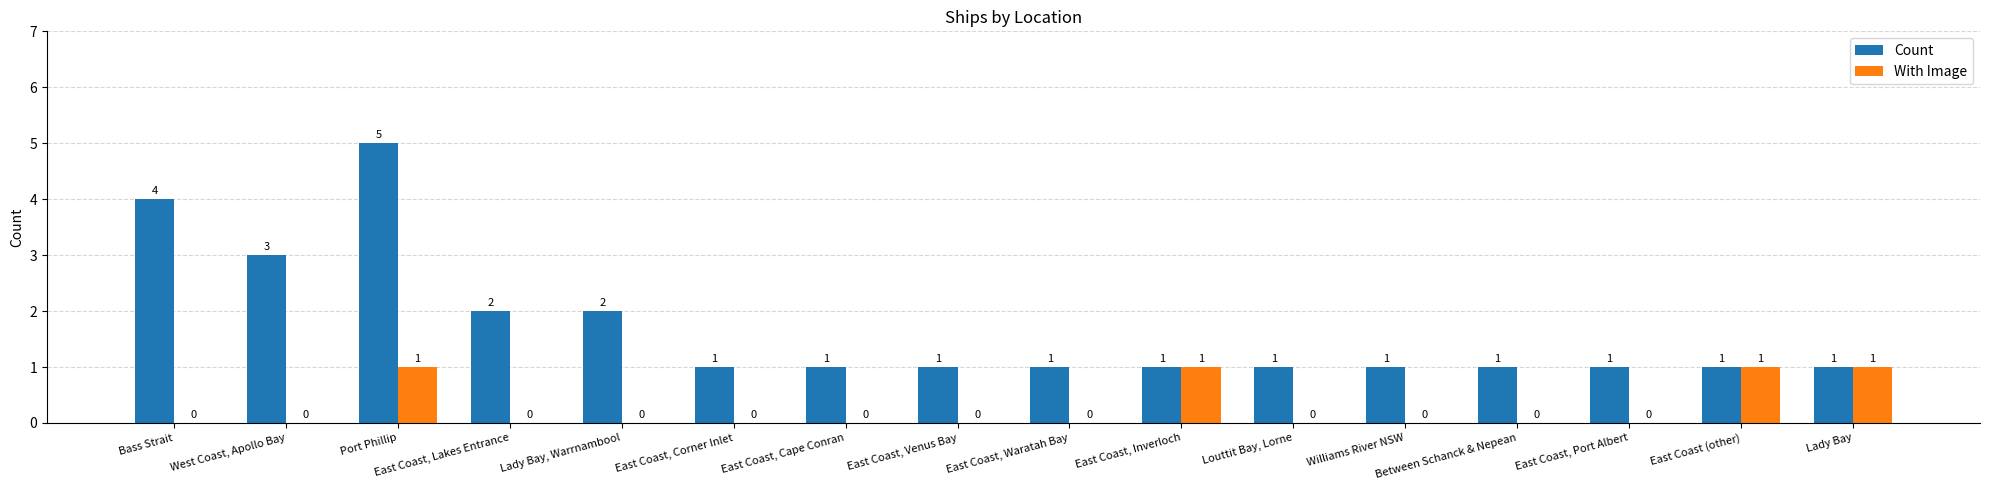

Which category has the highest value across all series?

Port Phillip